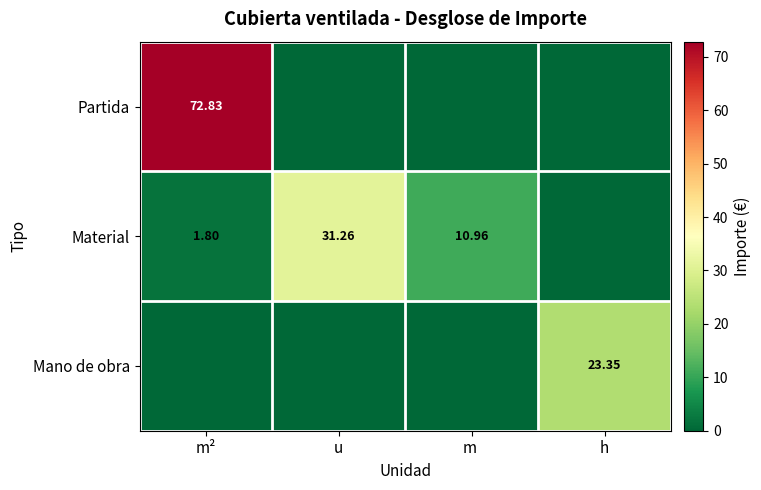

What is the difference between the second highest and second lowest values in the Material series?

9.2